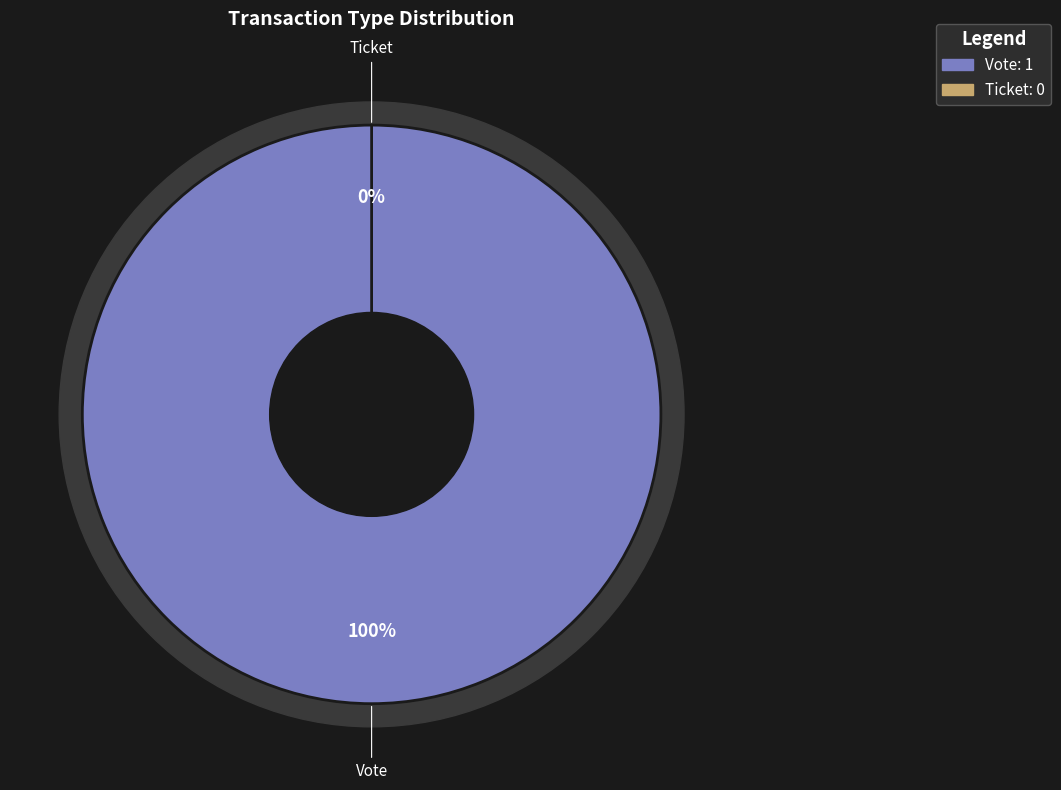

Is there any slice that represents more than half of the pie?

Yes